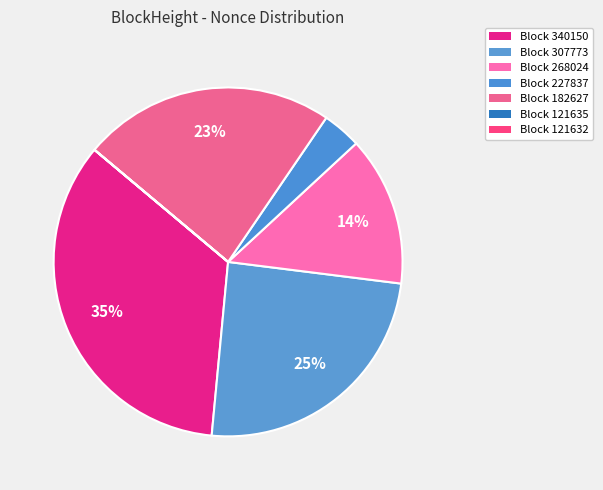

Count the number of slices in the pie.

7